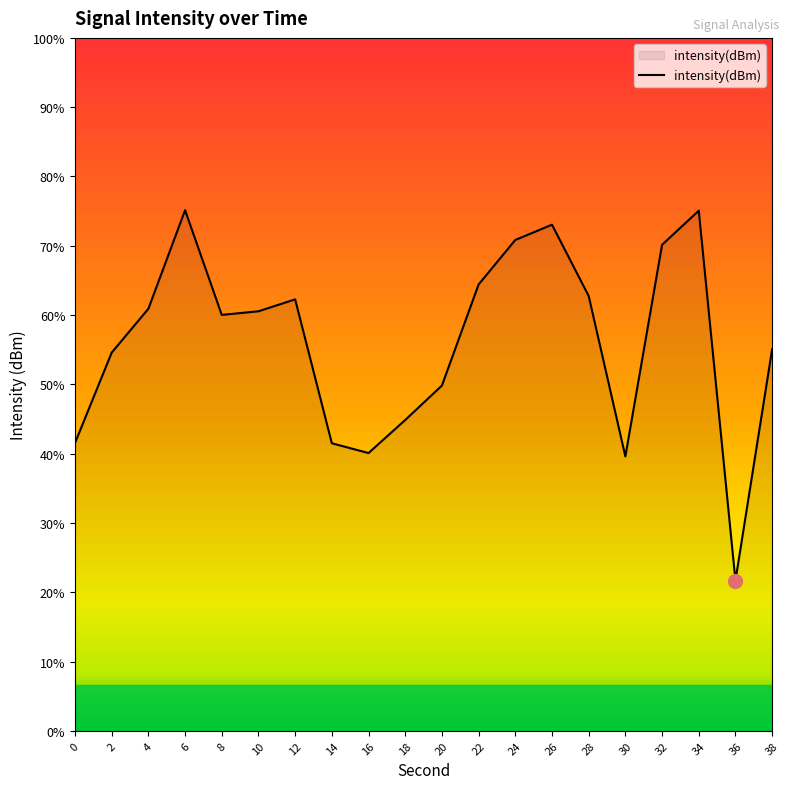

Reading left to right, transcribe all the data shown in this chart.

0=-137.5	2=-133.6	4=-131.7	6=-127.5	8=-132.0	10=-131.8	12=-131.3	14=-137.6	16=-138.0	18=-136.5	20=-135.1	22=-130.7	24=-128.7	26=-128.1	28=-131.2	30=-138.1	32=-129.0	34=-127.5	36=-143.5	38=-133.5